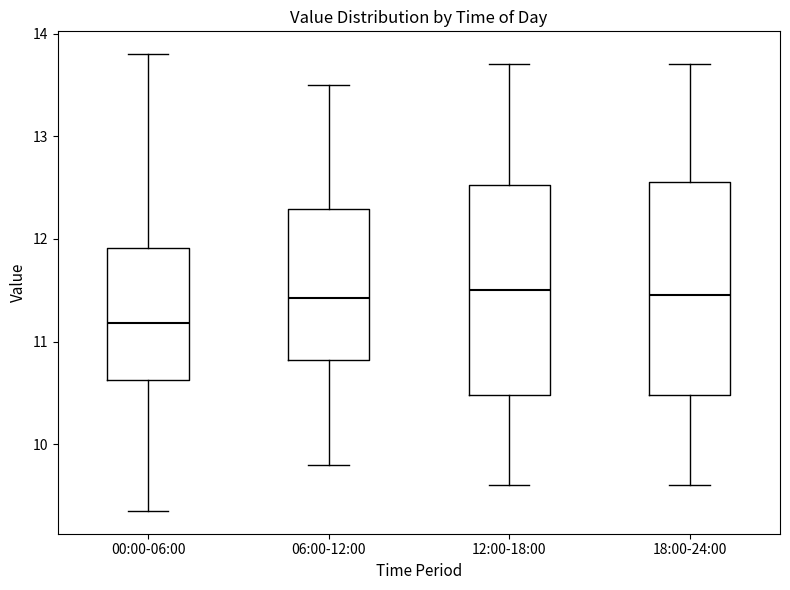

Where does the median line of the box for 12:00-18:00 sit on the y-axis? The values are not printed on the chart, so give them approximately, as read against the axis.

11.5